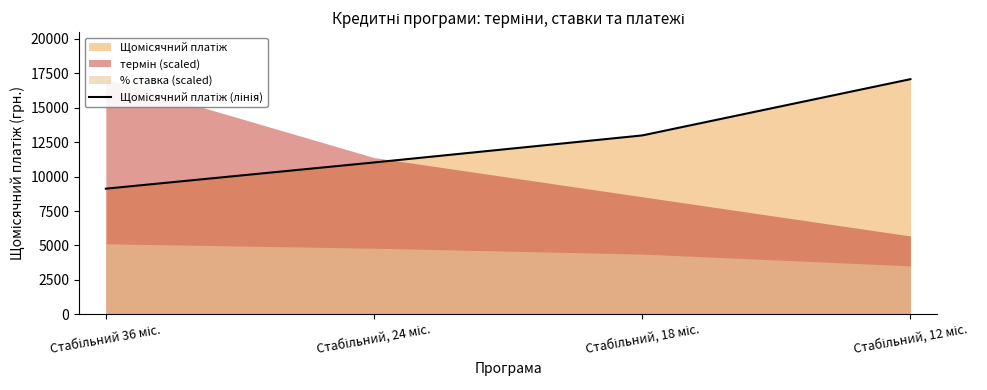

What is the difference between the values at Стабільний, 12 міс. and Стабільний, 24 міс.?

6046.2